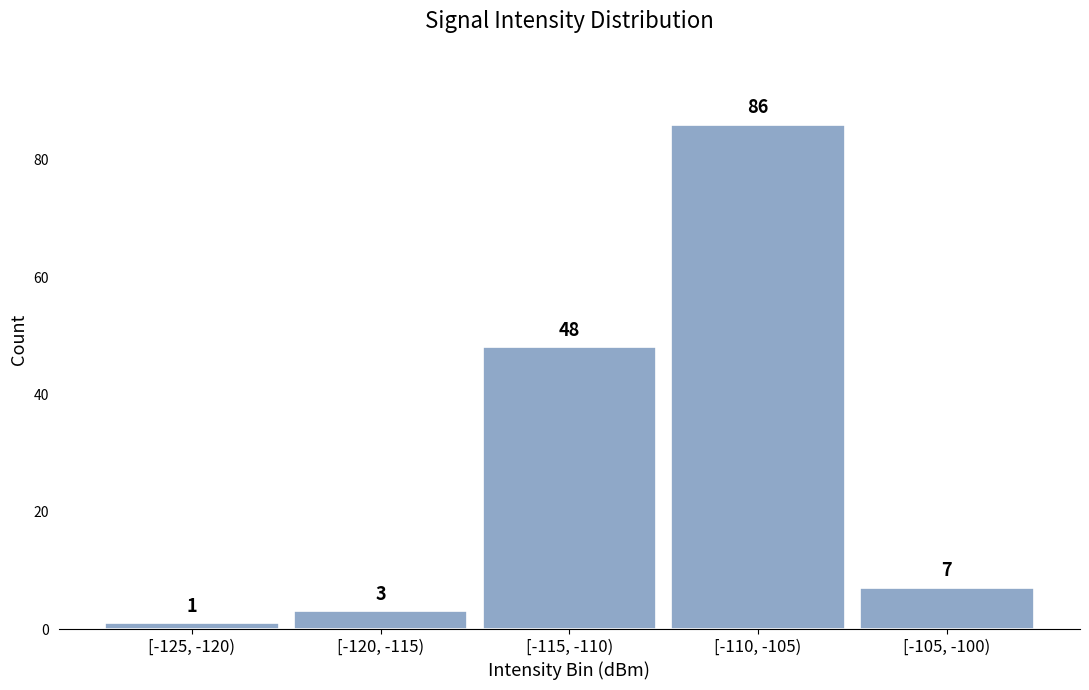

Reading left to right, transcribe all the data shown in this chart.

[-125, -120)=1	[-120, -115)=3	[-115, -110)=48	[-110, -105)=86	[-105, -100)=7